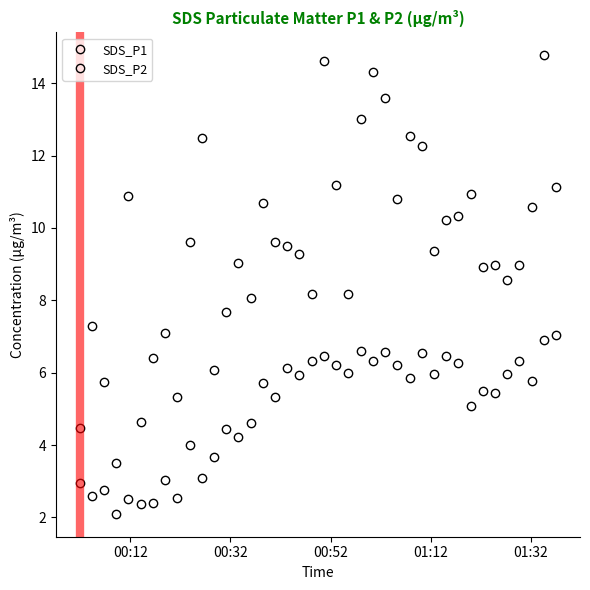

How many categories are shown in the chart?

40